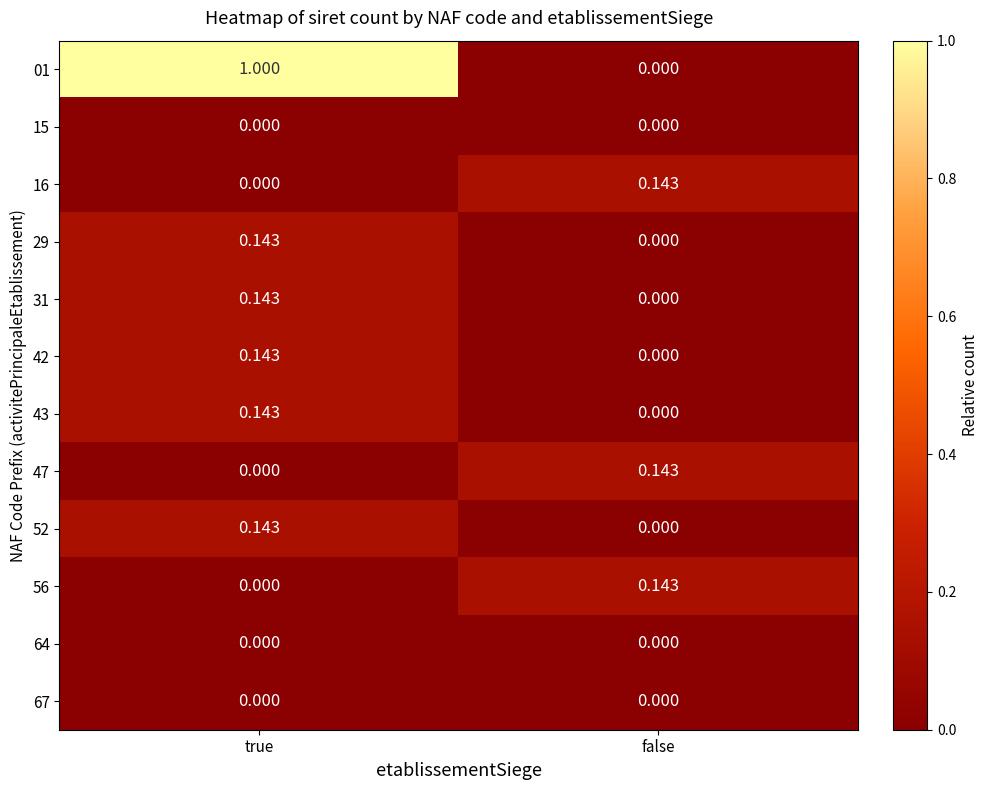

Which category has the highest value in the 47 series?

false